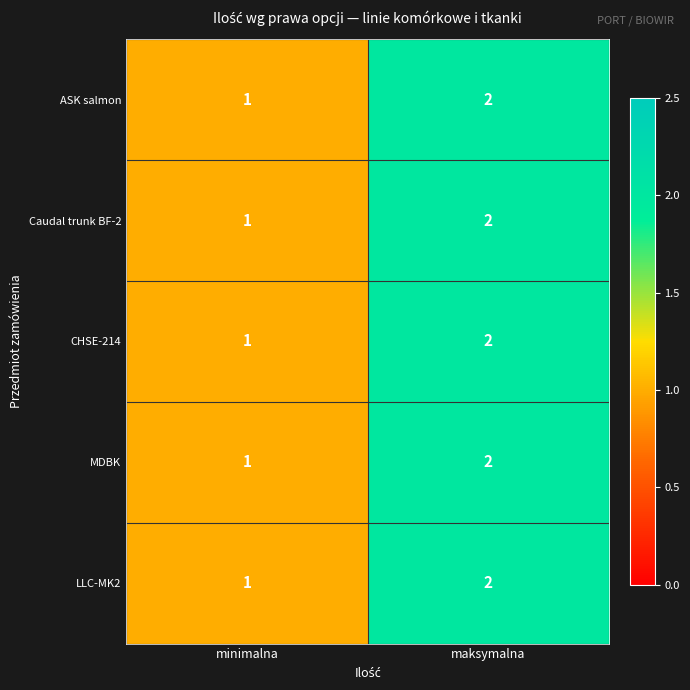

Which category has the lowest value in the MDBK series?

minimalna